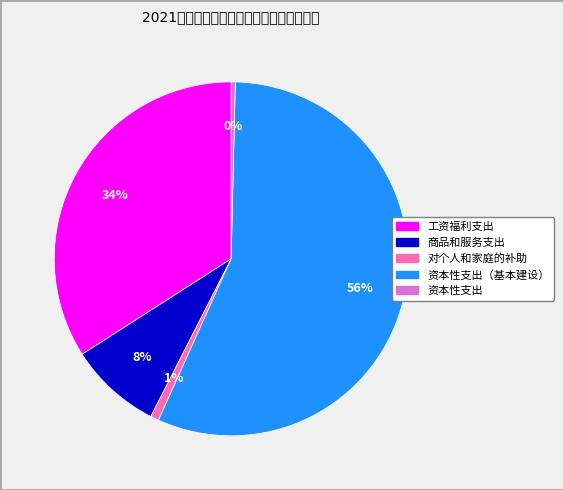

To the nearest percent, what is the average slice percentage?

20%